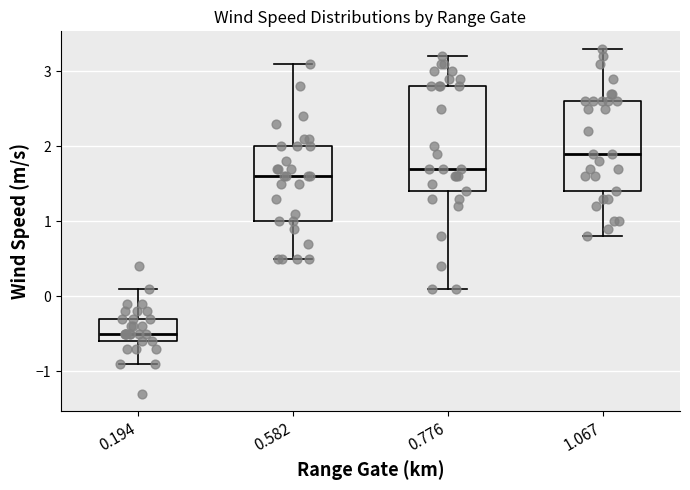

Reading left to right, transcribe this box plot: for each box, give where its median line is, the range the box spans, and where its two whiskers end, as read against the y-axis. The values are not printed on the chart, so give them approximately, as read against the axis.

0.194: median -0.5, box -0.6 to -0.3, whiskers -0.9 to 0.1
0.582: median 1.6, box 1.0 to 2.0, whiskers 0.5 to 3.1
0.776: median 1.7, box 1.4 to 2.8, whiskers 0.1 to 3.2
1.067: median 1.9, box 1.4 to 2.6, whiskers 0.8 to 3.3